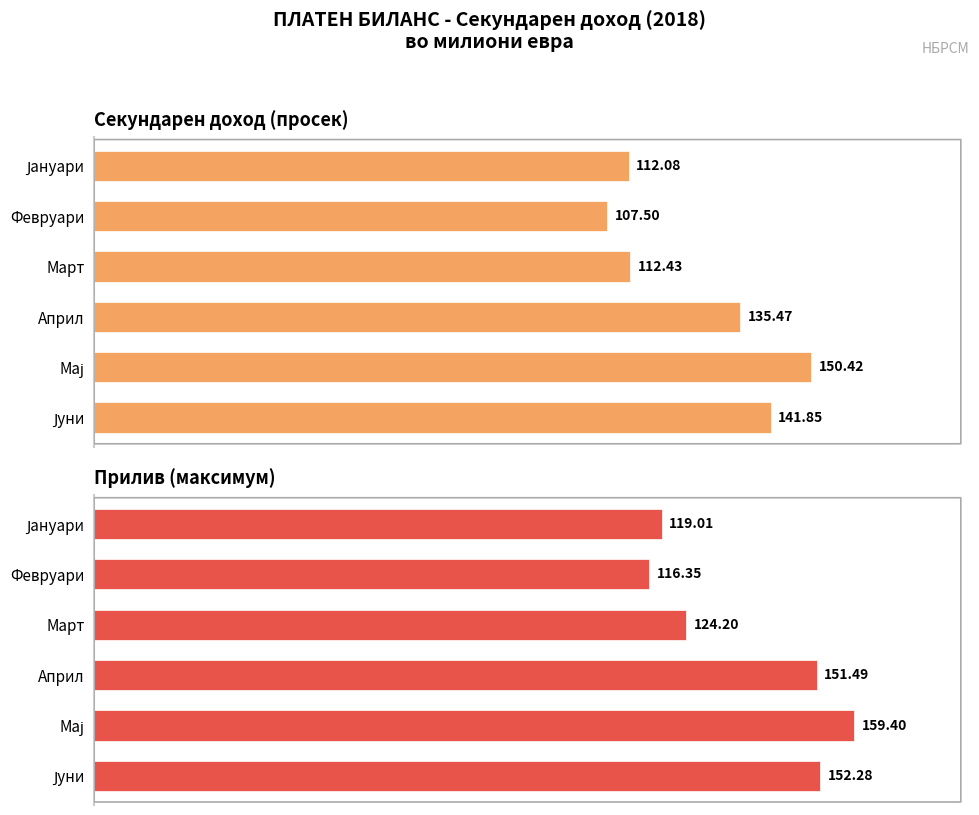

What is the difference between the maximum and second lowest values in the Секундарен доход (просек) series?

38.3